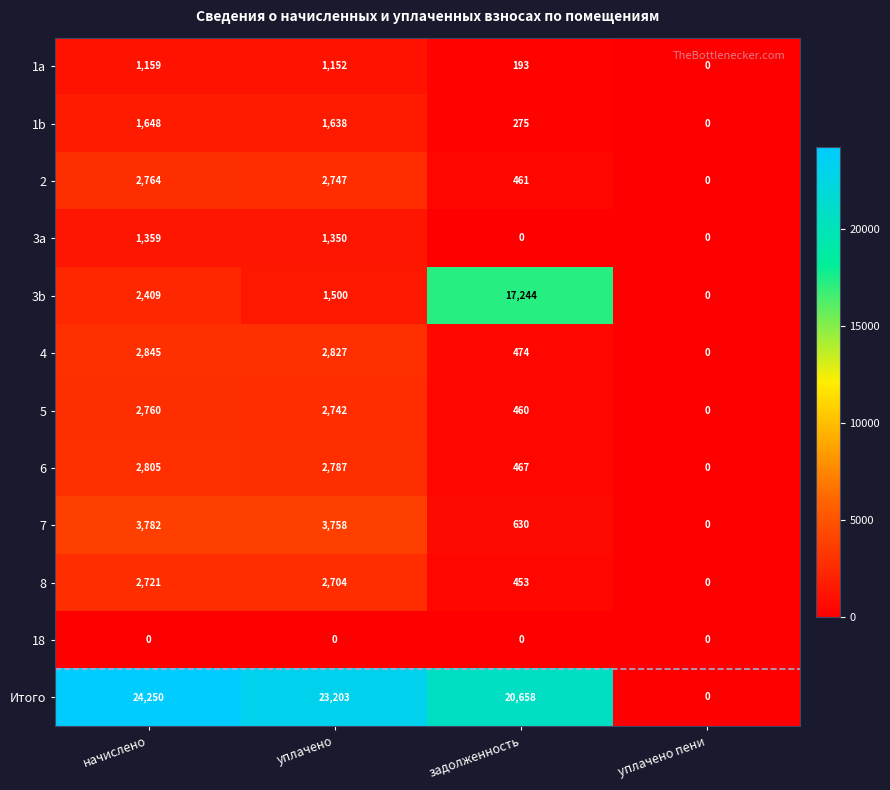

Which series changed the most between начислено and уплачено пени?

Итого